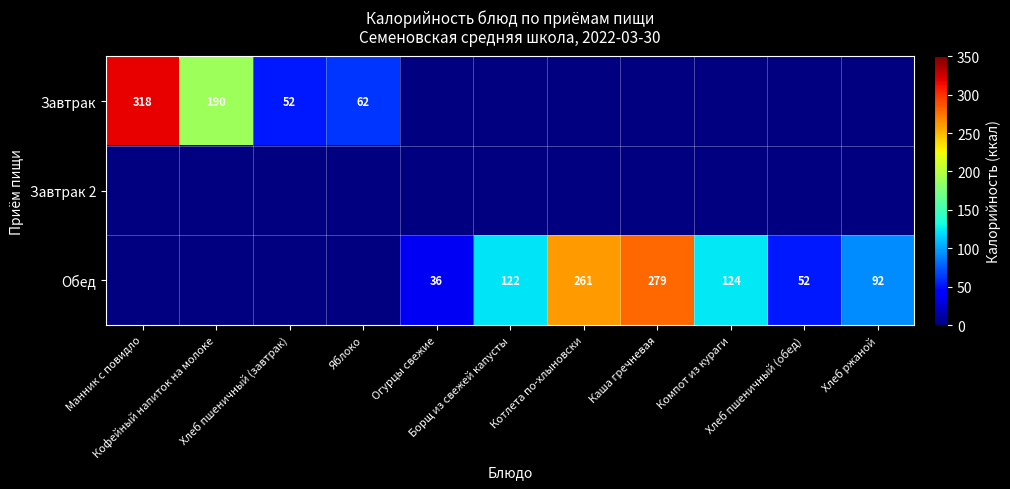

The value of Обед at Хлеб ржаной is 92.0. True or false?

True